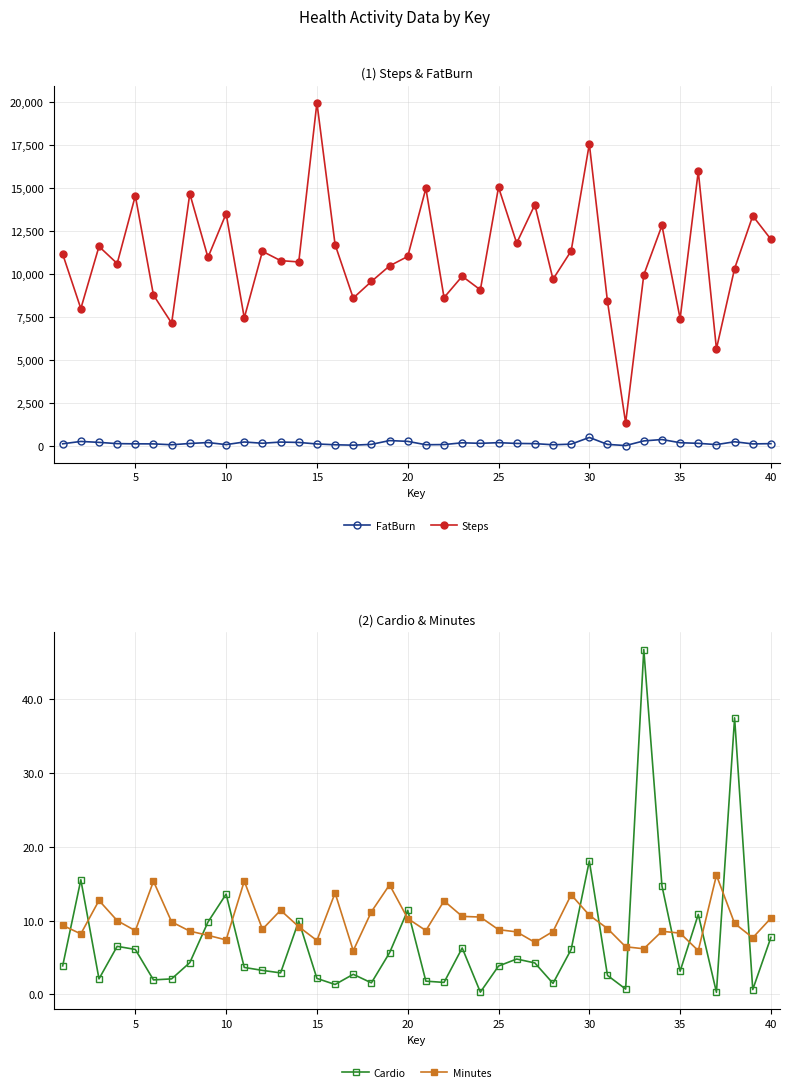

What value does the Minutes series have at 10?

7.4